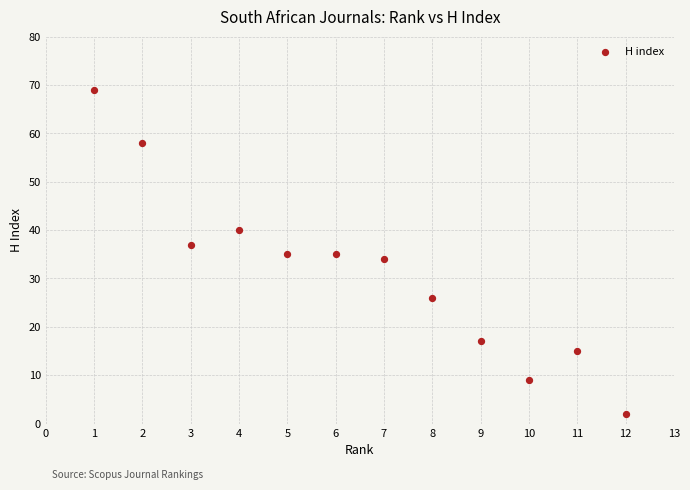

What is the average Y value?

31